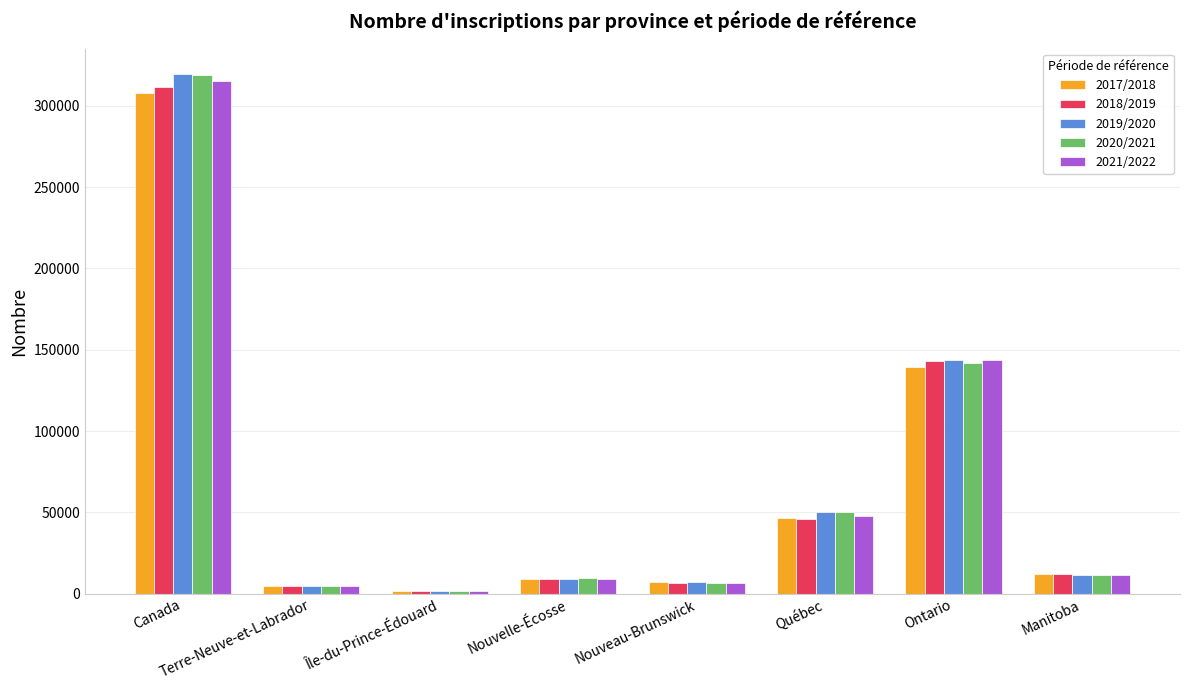

How many values in the 2020/2021 series are below 11655?

4